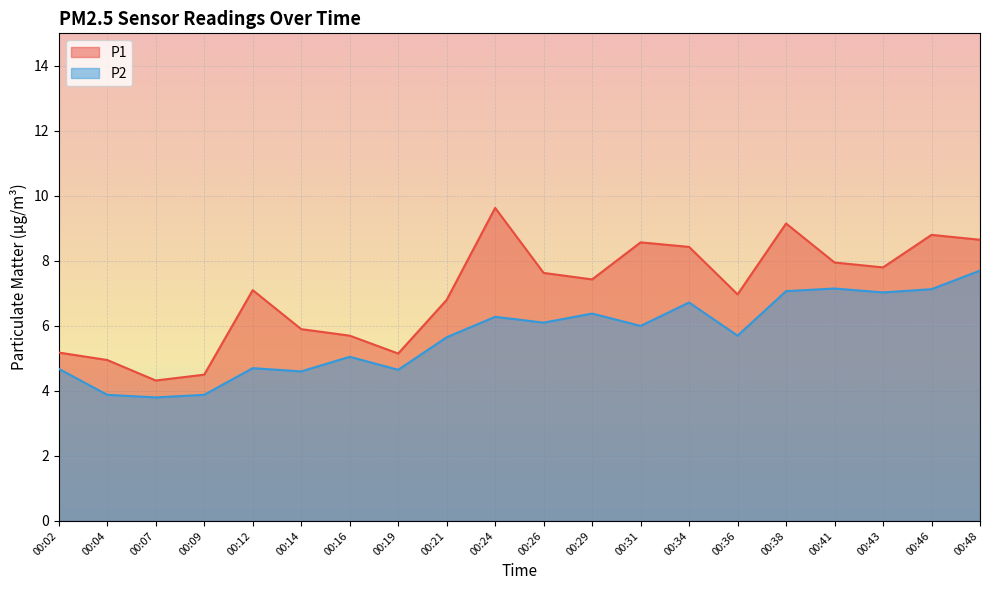

True or false: P1 and P2 cross at least once.

False